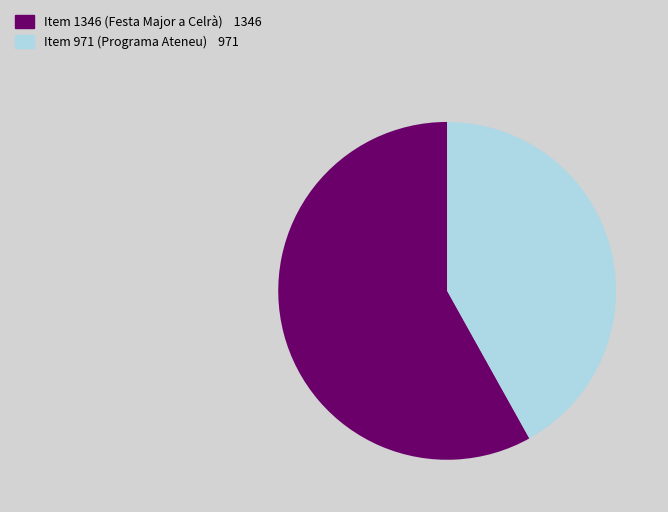

Rank the categories by value from highest to lowest.

Item 1346, Item 971